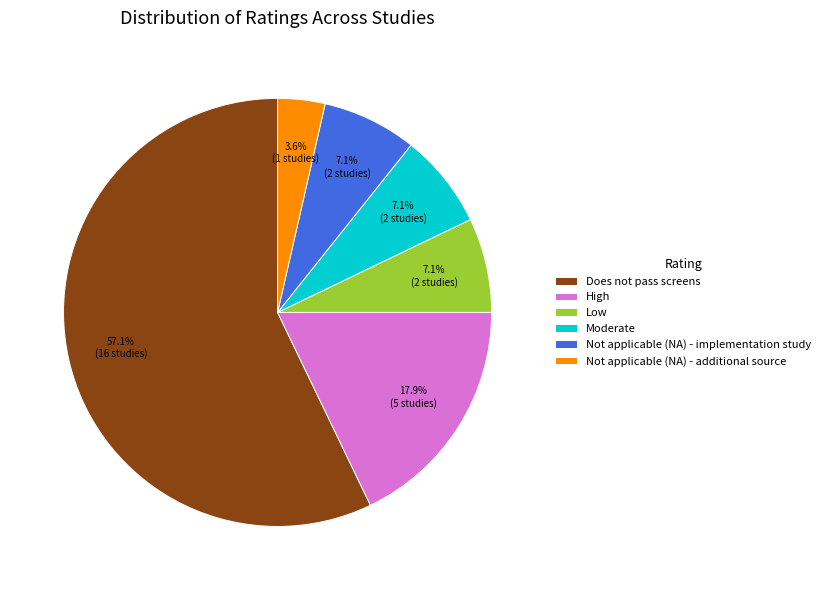

Which category has the smallest portion of the pie?

Not applicable (NA) - additional source